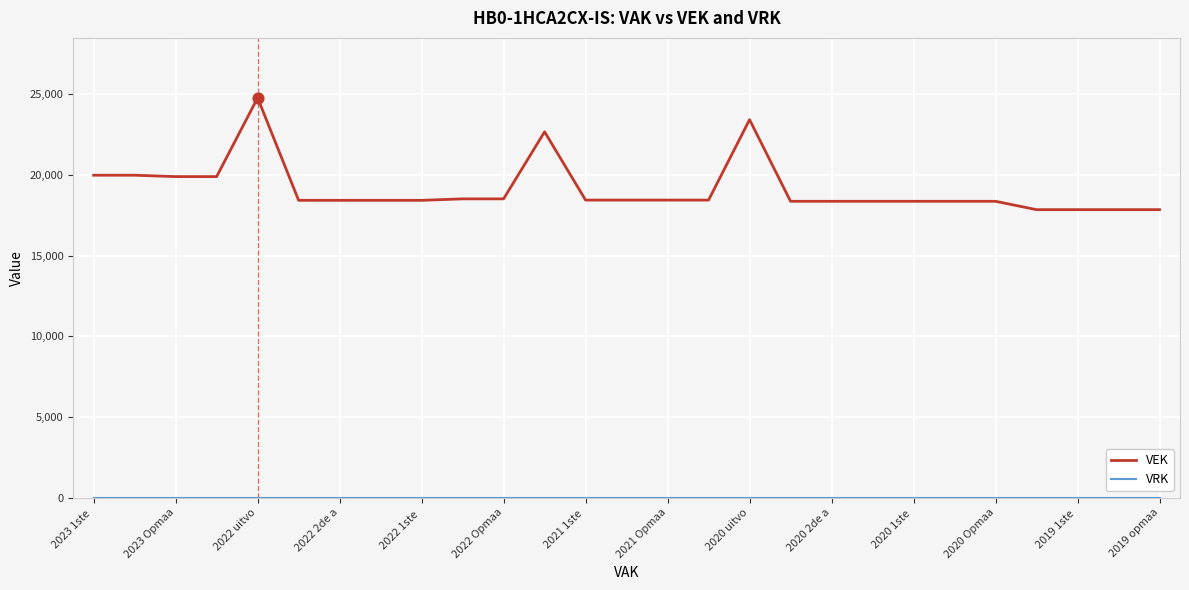

Which series has the largest total across all categories?

VEK